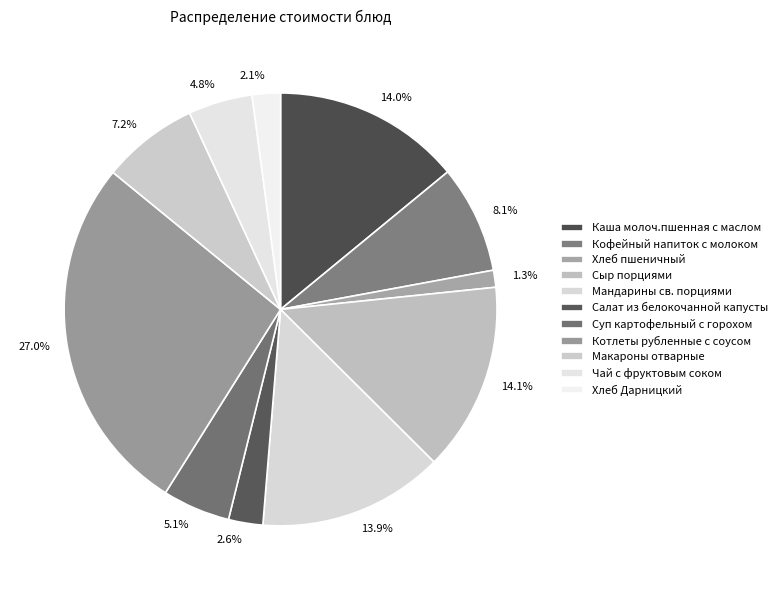

Is the sum of Котлеты рубленные с соусом and Сыр порциями greater than half?

No